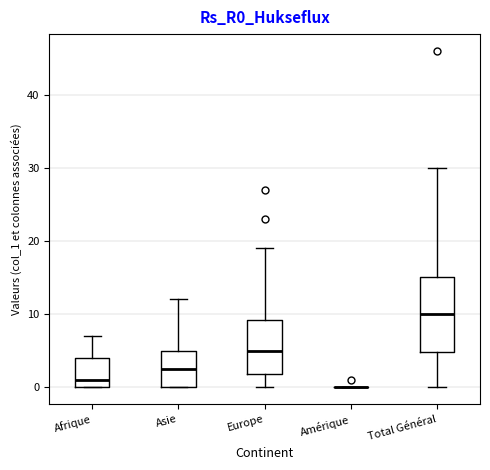

Reading left to right, read every box against the y-axis: the position of its median line, the range the box covers, and the ends of its whiskers. The values are not printed on the chart, so give them approximately, as read against the axis.

Afrique: median 1, box 0 to 4, whiskers 0 to 7
Asie: median 3, box 0 to 5, whiskers 0 to 12
Europe: median 5, box 2 to 9, whiskers 0 to 19
Amérique: box collapsed to a line at 0, whiskers 0 to 0
Total Général: median 10, box 5 to 15, whiskers 0 to 30